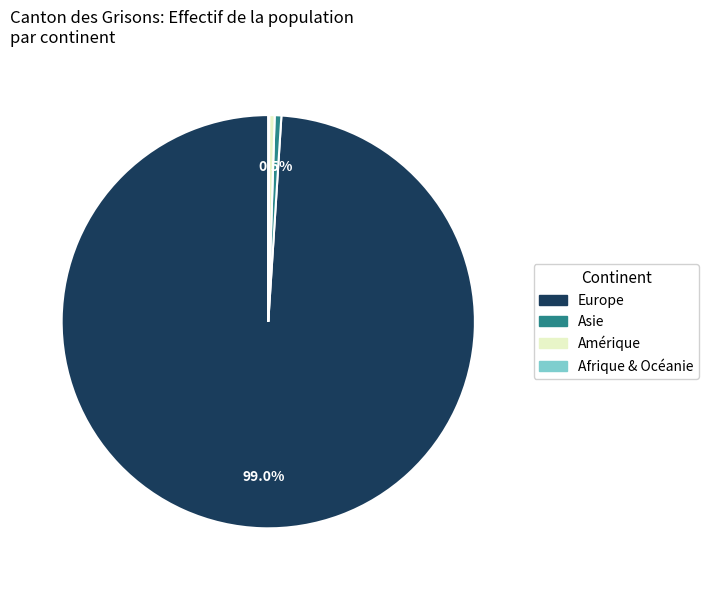

Does Europe represent more than half of the total?

Yes